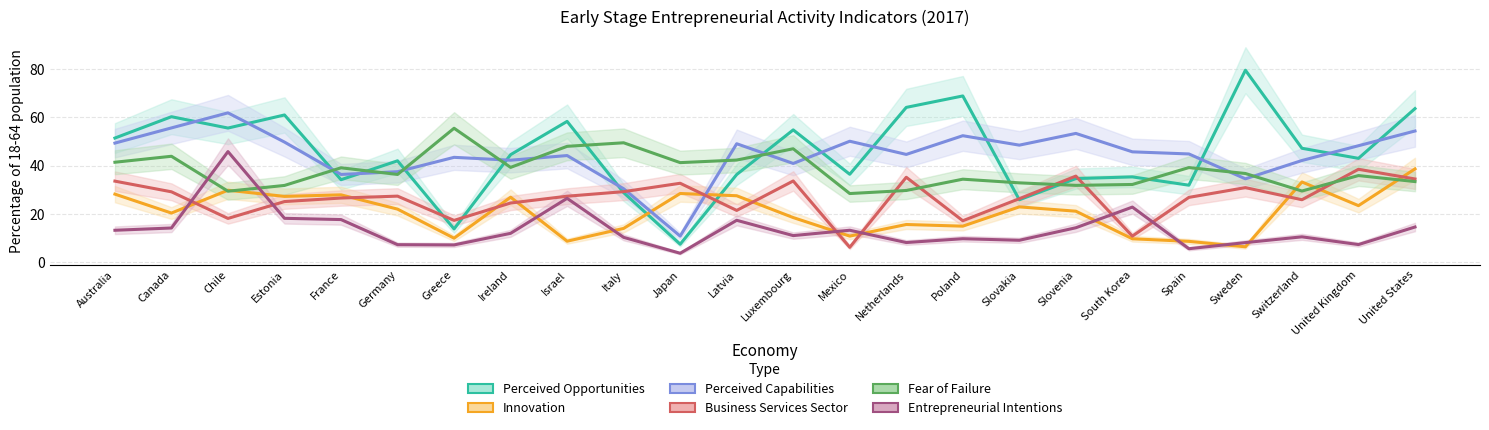

Where is Business Services Sector nearest to the value 22?

Latvia